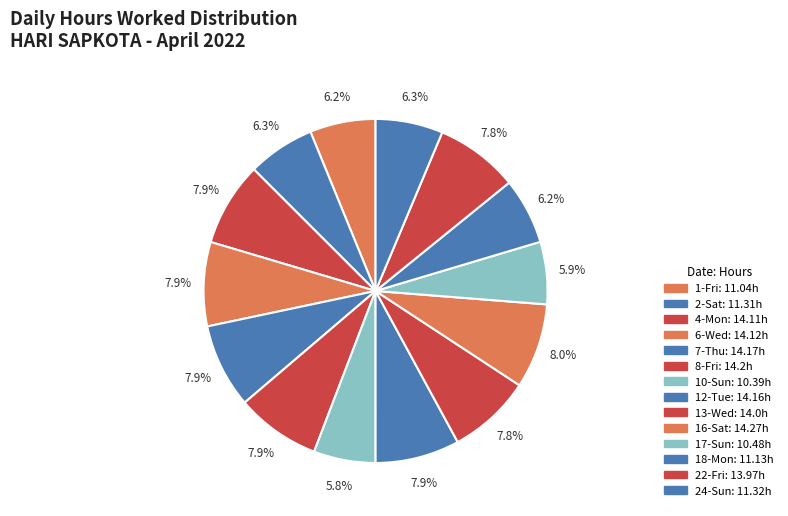

Is it true that 1-Fri is 1% of the pie?

False